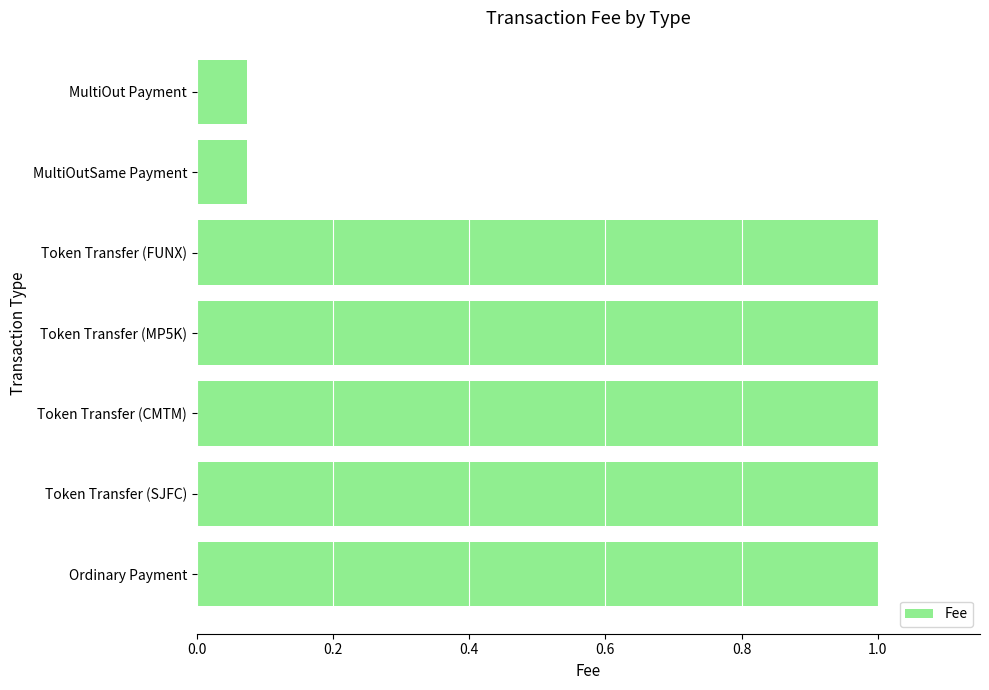

What is the approximate value at Token Transfer (CMTM)?

1.0